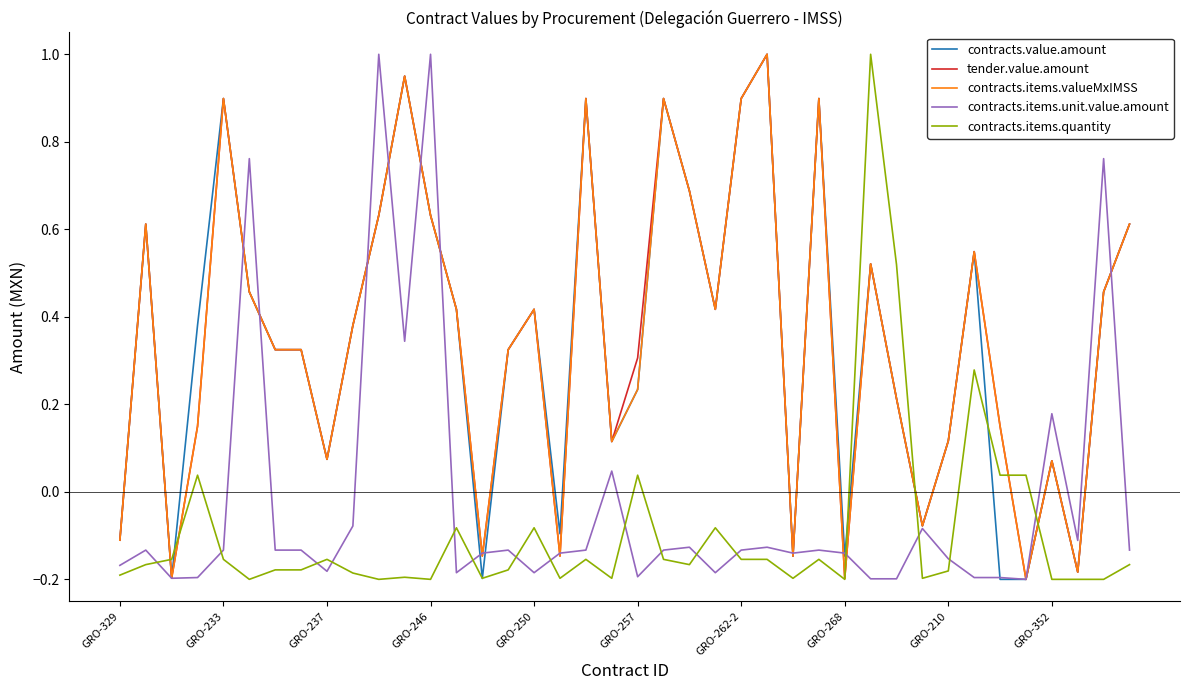

True or false: contracts.value.amount has a value of -0.2 at GRO-329.

False